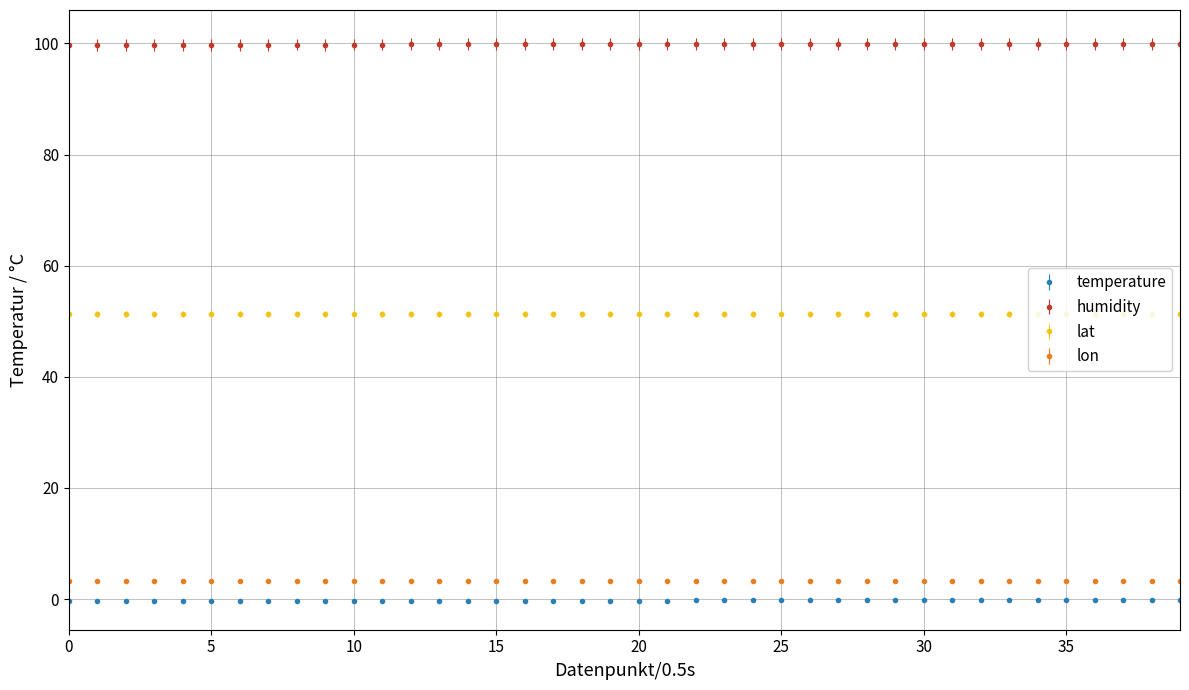

Which series has the largest total across all categories?

humidity